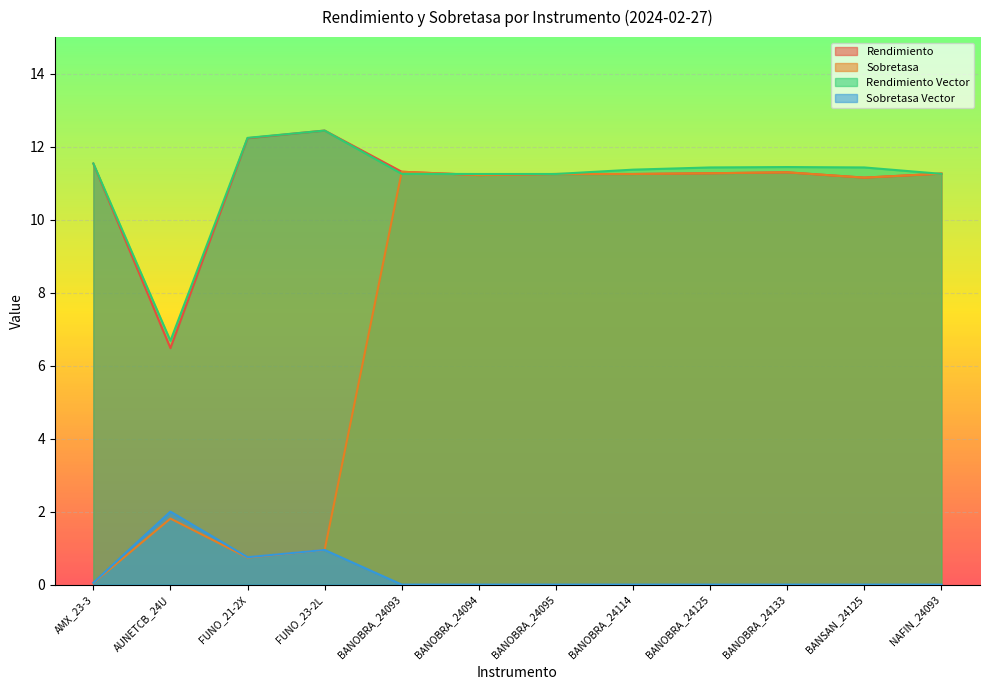

How many interior local valleys does the Rendimiento Vector series have?

1